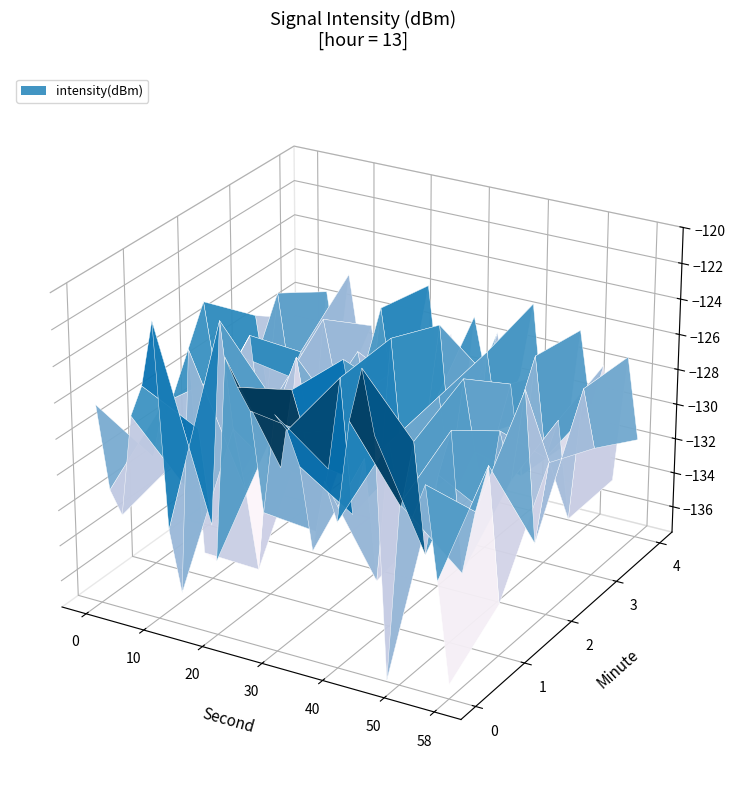

Where is 2 nearest to the value -129?

29